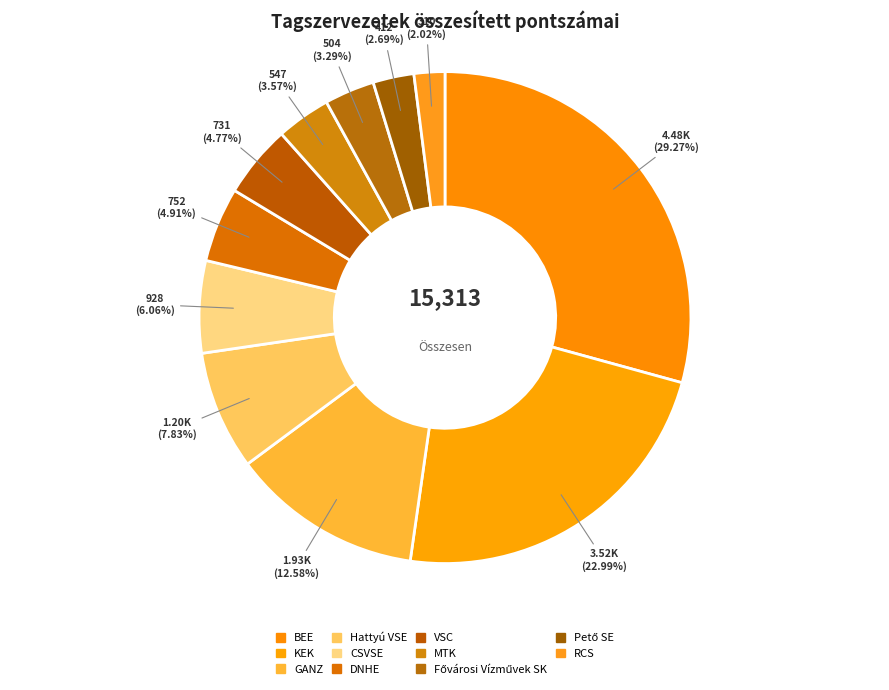

To the nearest percent, what is the difference between the largest and smallest slice percentages?

27%